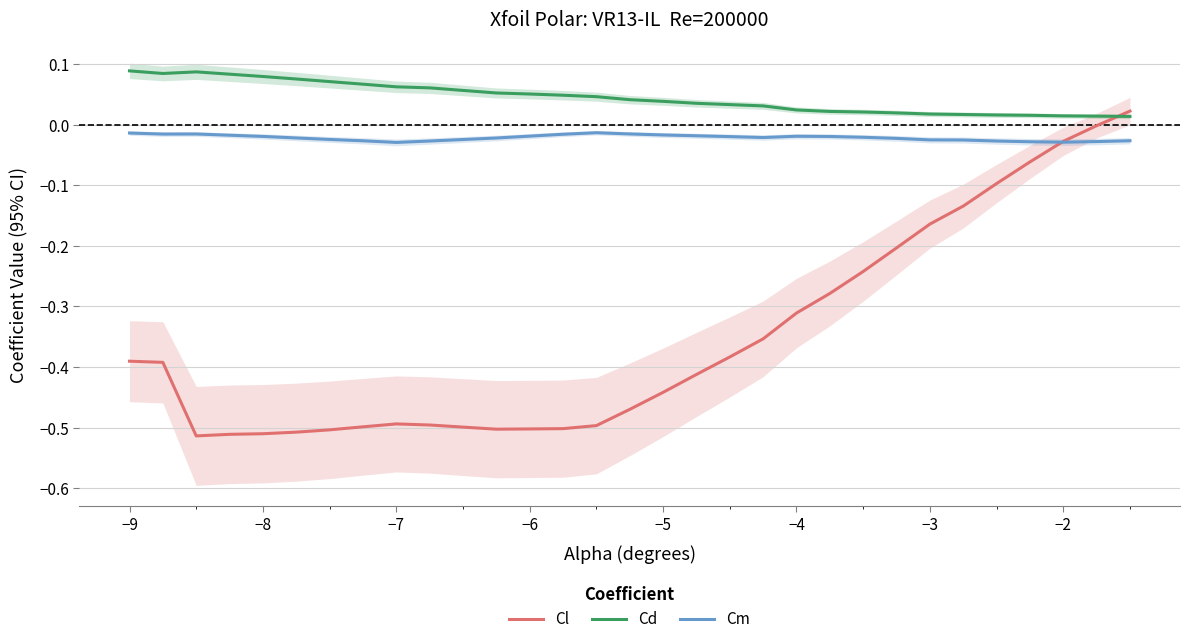

True or false: Cd and Cm cross at least once.

False